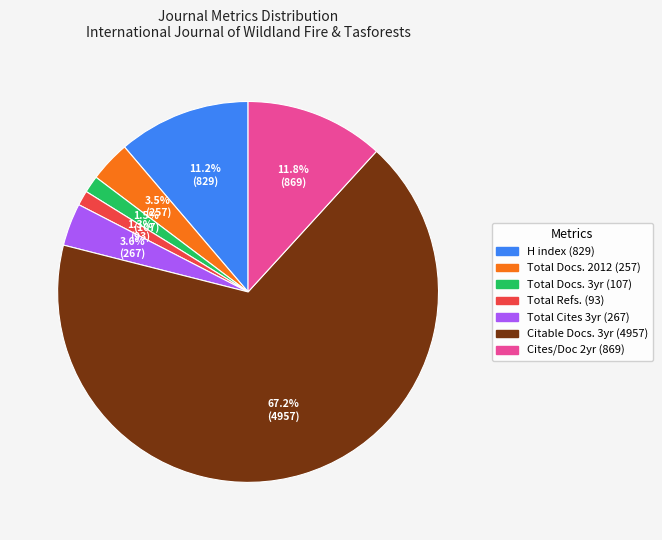

Count the number of slices in the pie.

7